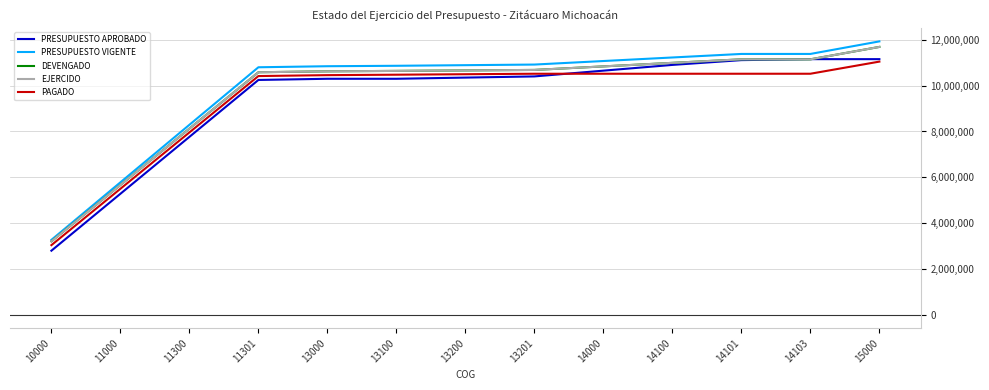

Is this an area chart (filled region under the line)?

No